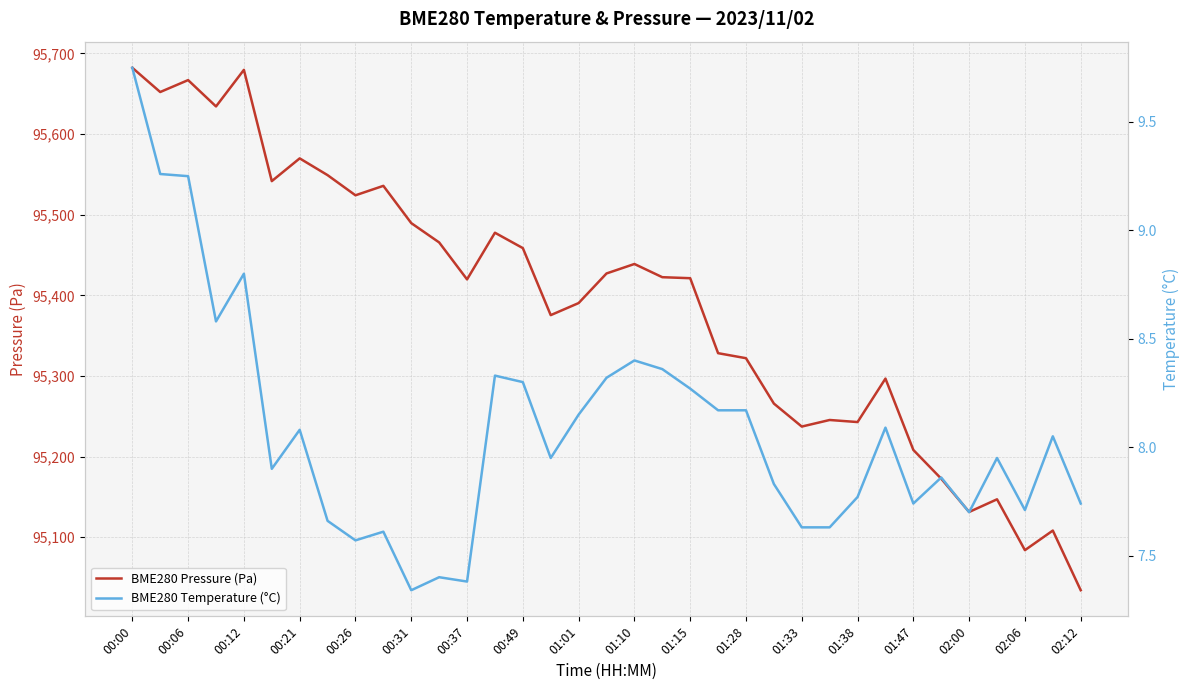

True or false: BME280 Pressure (Pa) has a value of 95419.8 at 00:37.

True